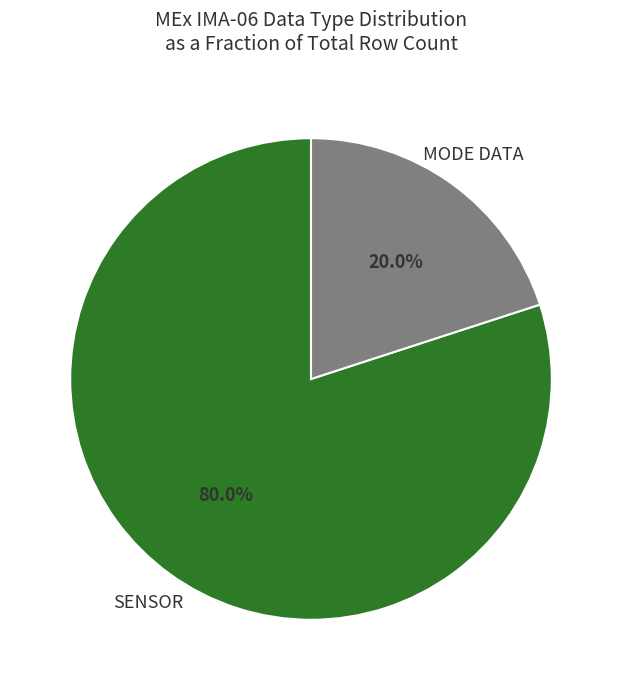

Does any single category account for the majority?

Yes